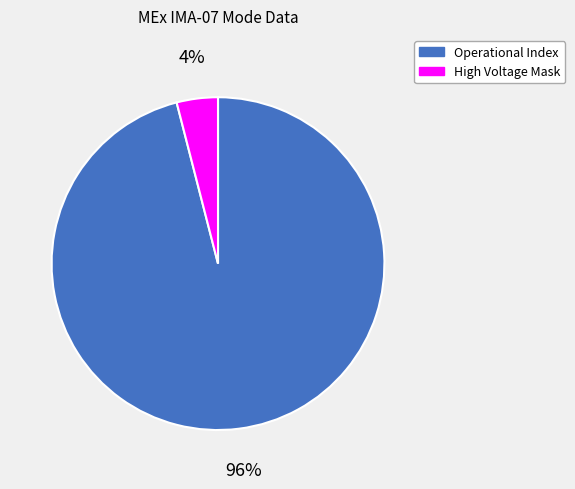

The High Voltage Mask slice represents 4% of the pie. True or false?

True